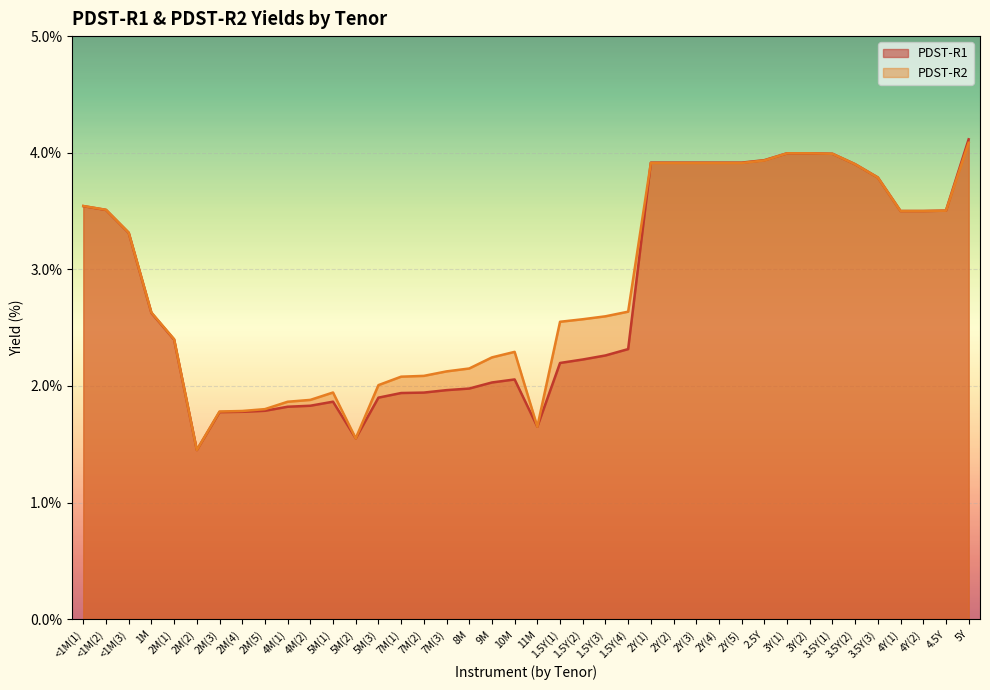

Where is the first local maximum for PDST-R2?

5M(1)